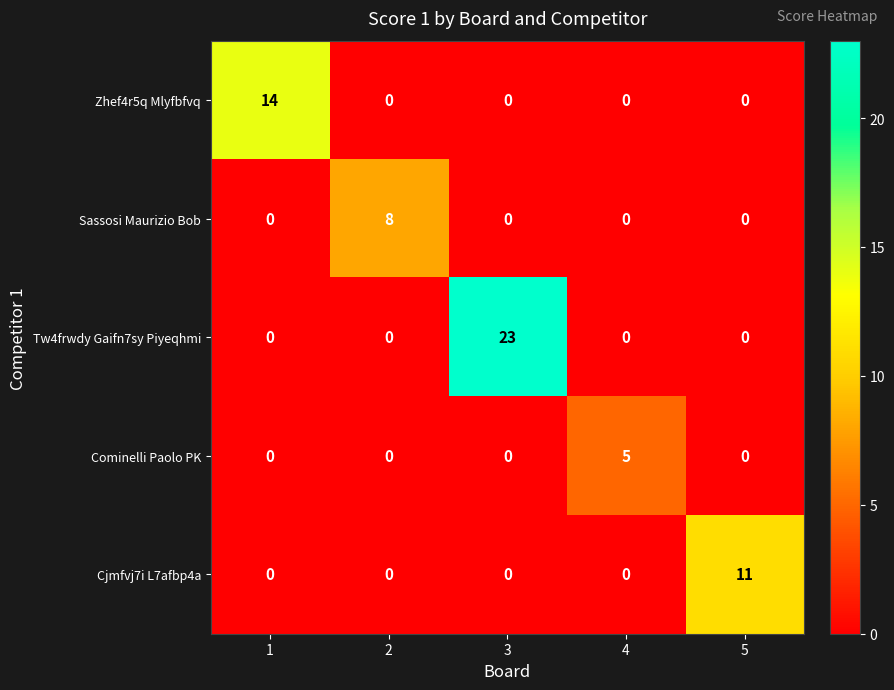

What is the sum of the Zhef4r5q Mlyfbfvq values at 2 and 1?

14